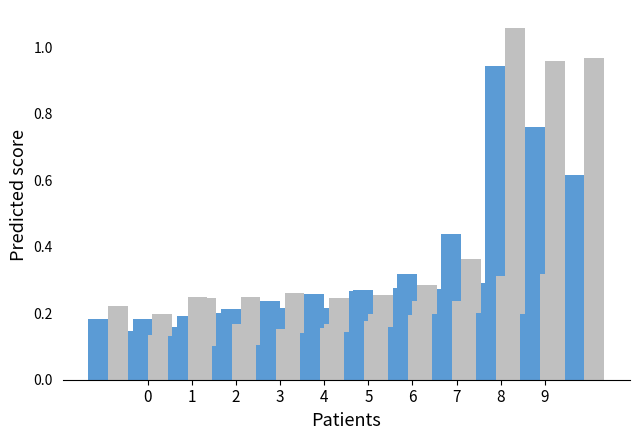

What is the sum of all Jun values?

2.9